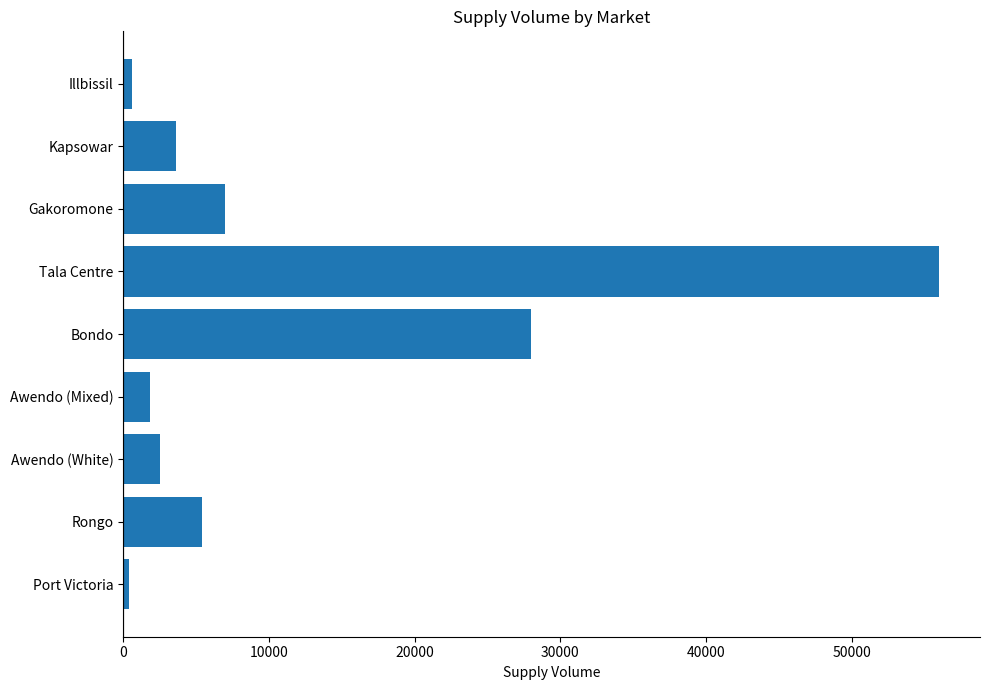

Approximately how many times larger is the value at Tala Centre compared to Rongo?

10.4